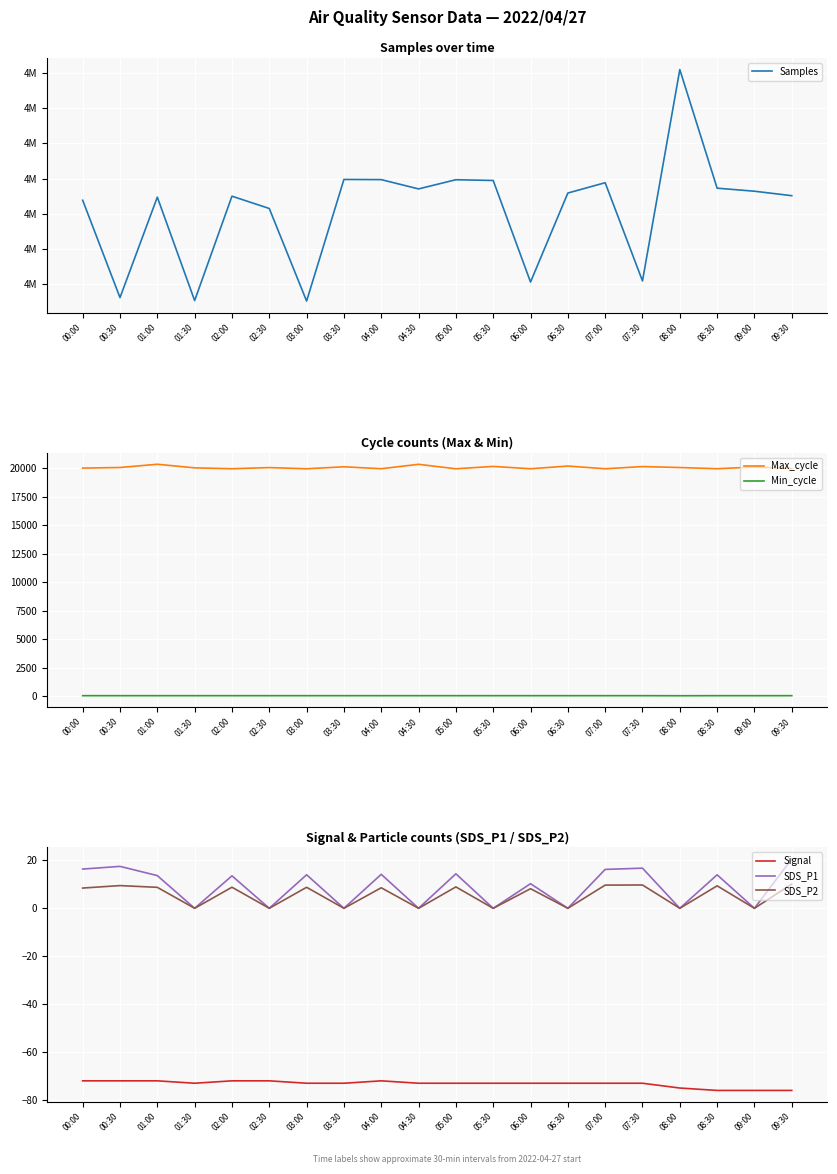

Between 00:30 and 03:30, which series saw the biggest shift?

Samples